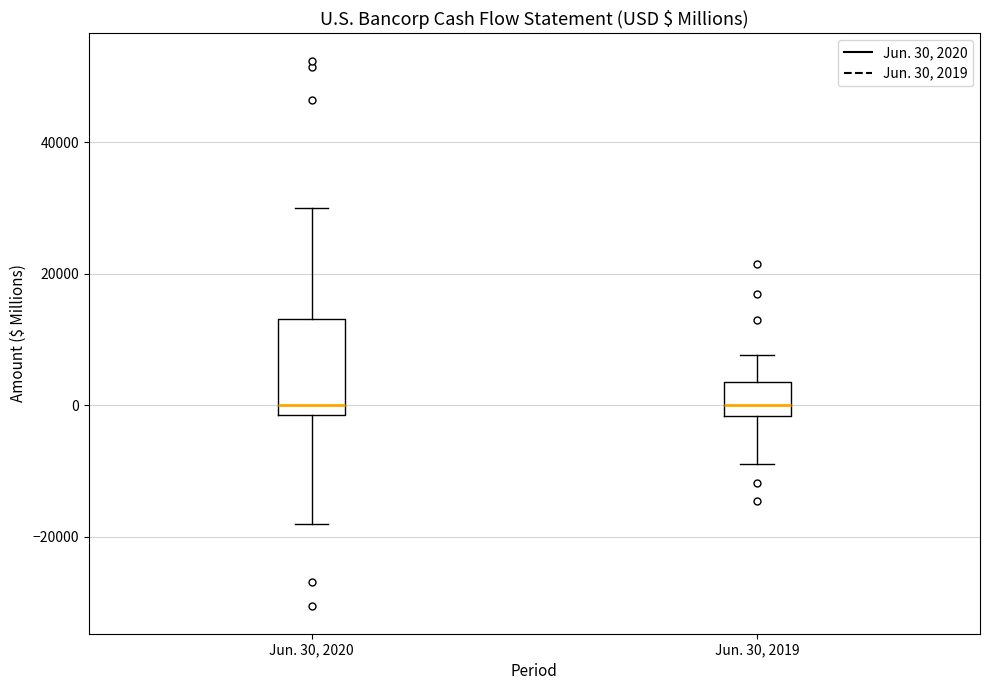

Reading left to right, read every box against the y-axis: the position of its median line, the range the box covers, and the ends of its whiskers. The values are not printed on the chart, so give them approximately, as read against the axis.

Jun. 30, 2020: median 0, box -2000 to 14000, whiskers -18000 to 30000
Jun. 30, 2019: median 0, box -2000 to 4000, whiskers -8000 to 8000